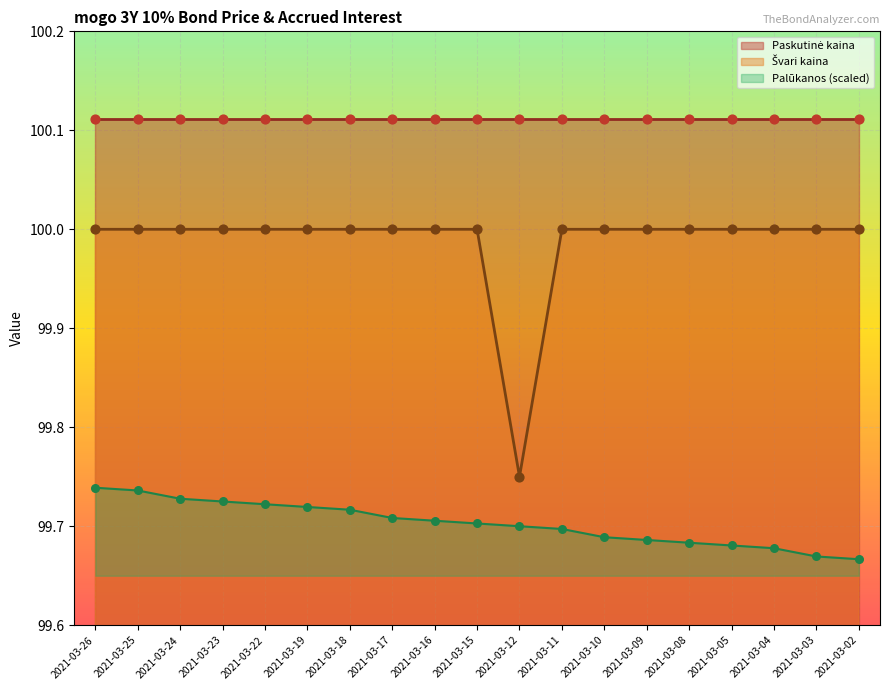

At how many categories does at least one series exceed 99?

19